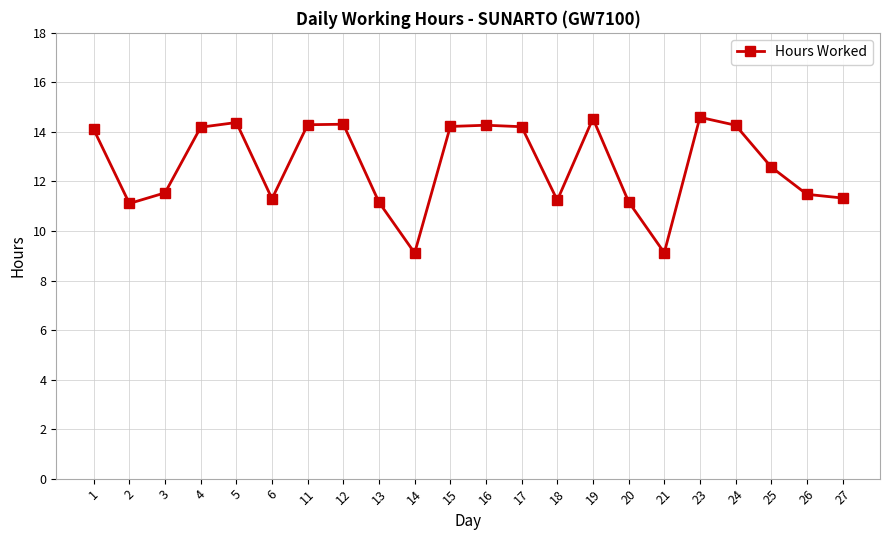

What is the sum of the values at 27 and 5?

25.7